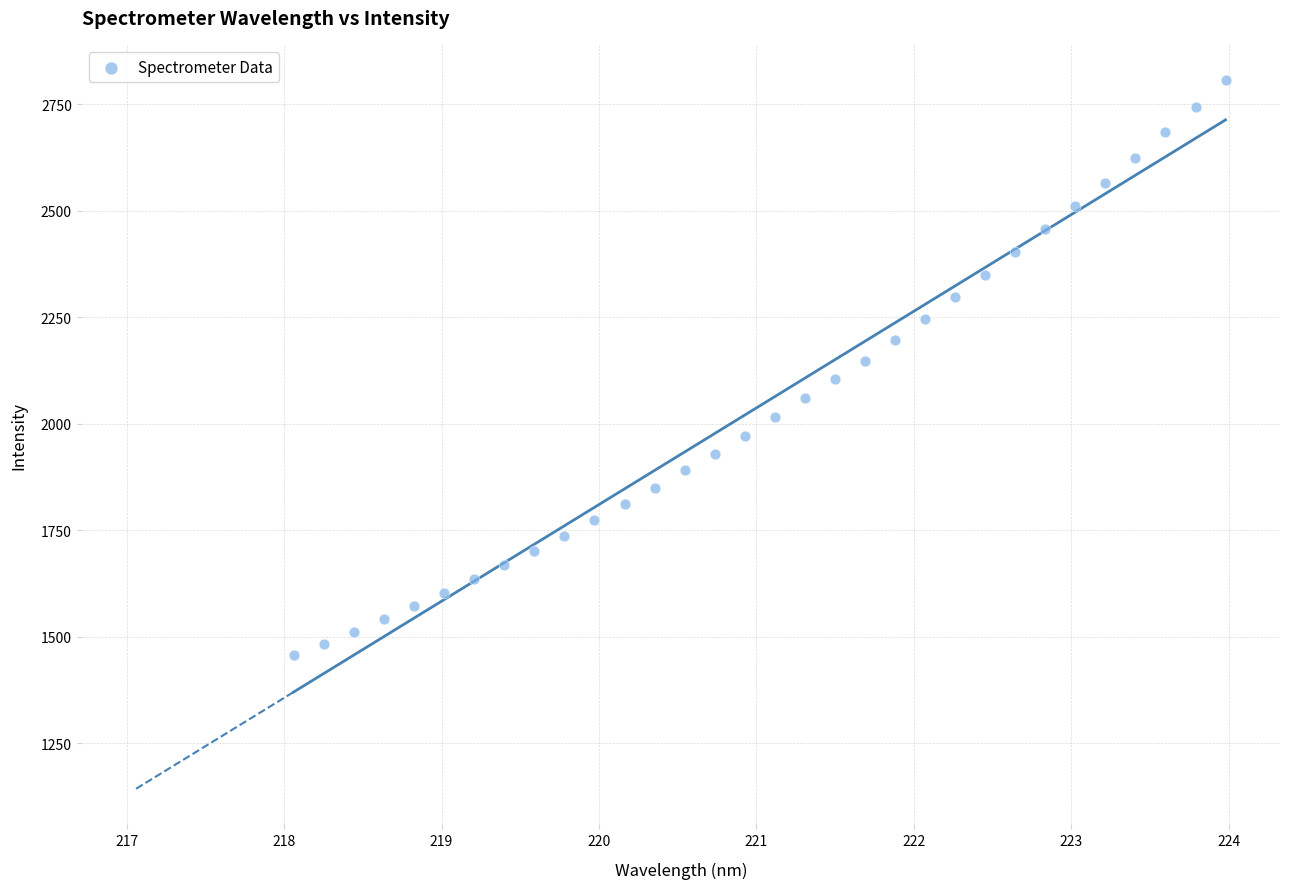

What is the range of X values (max minus min)?

5.9